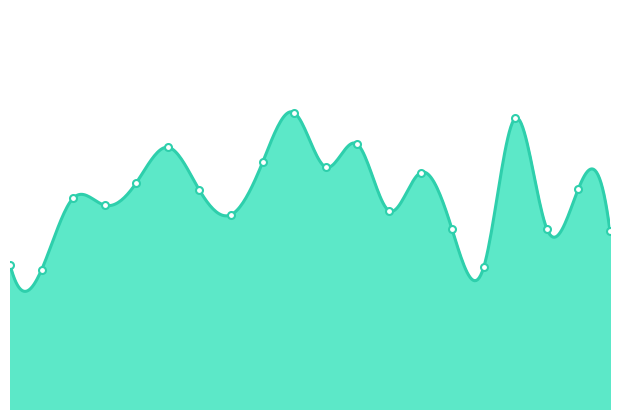

Does the chart have visible grid lines?

No